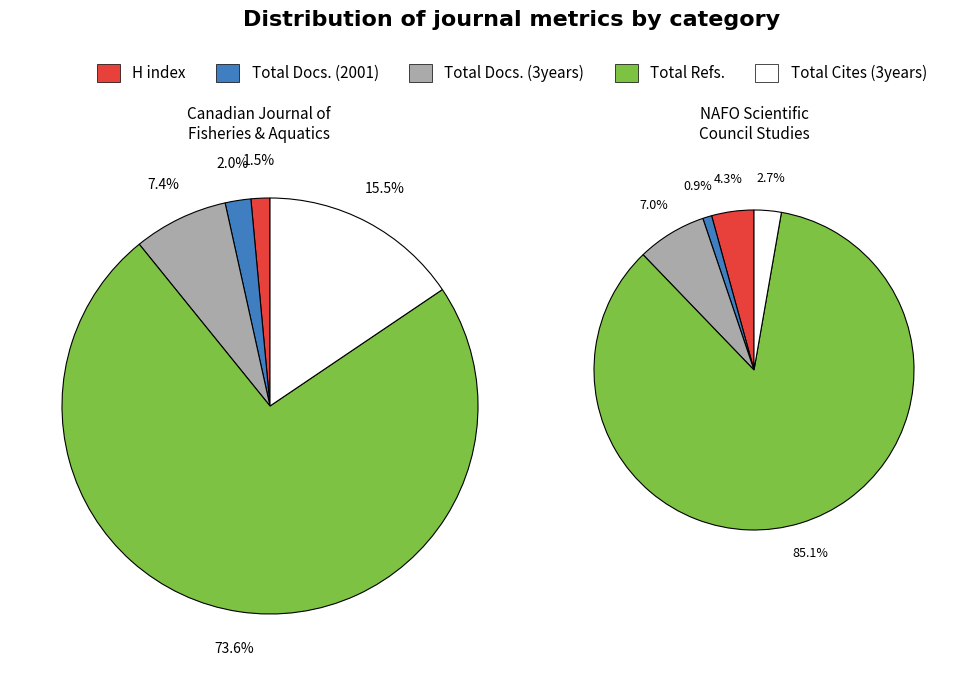

Does Canadian Journal of Fisheries and Aquatic Sciences represent more than half of the total?

Yes